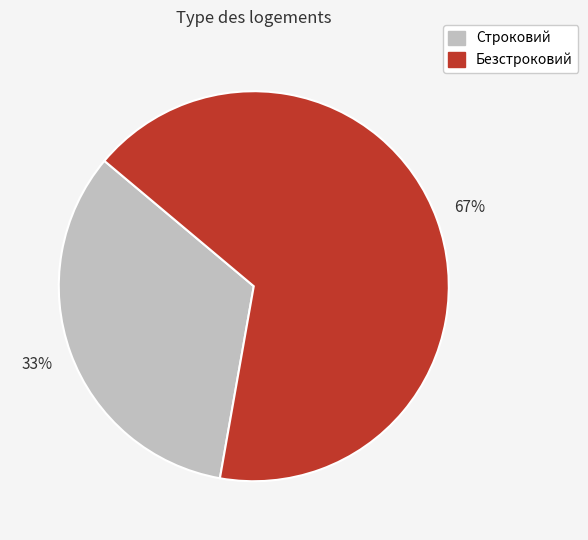

Is it true that Безстроковий is 52% of the pie?

False